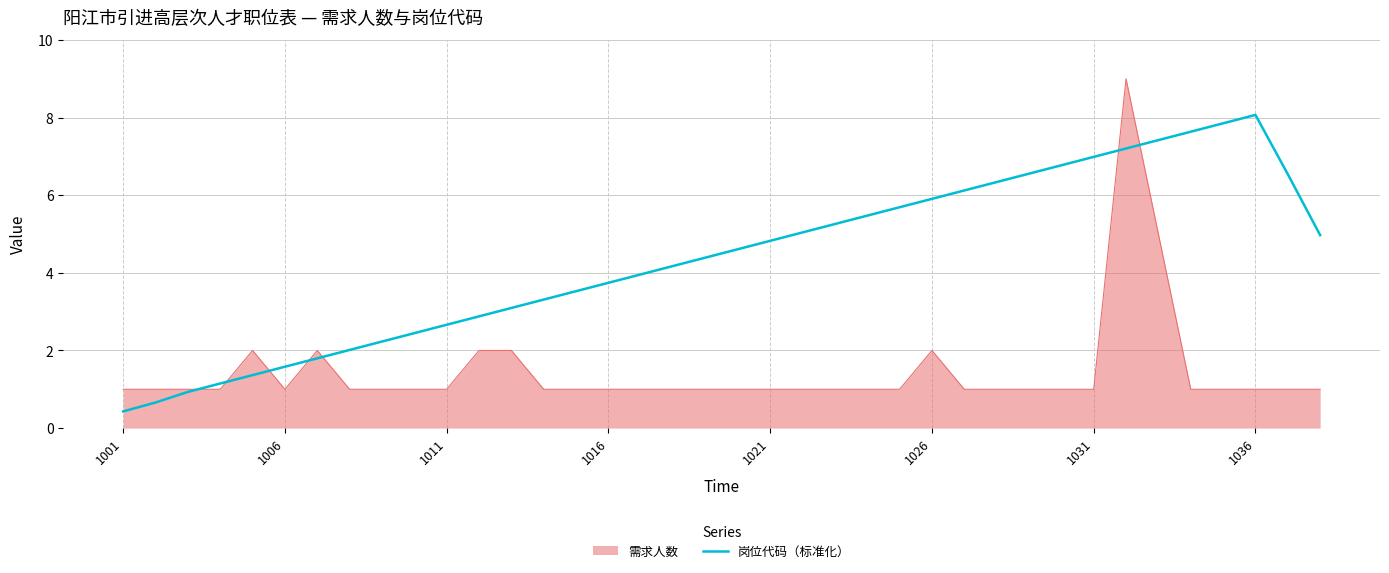

What is the maximum value shown in the chart?

9.0